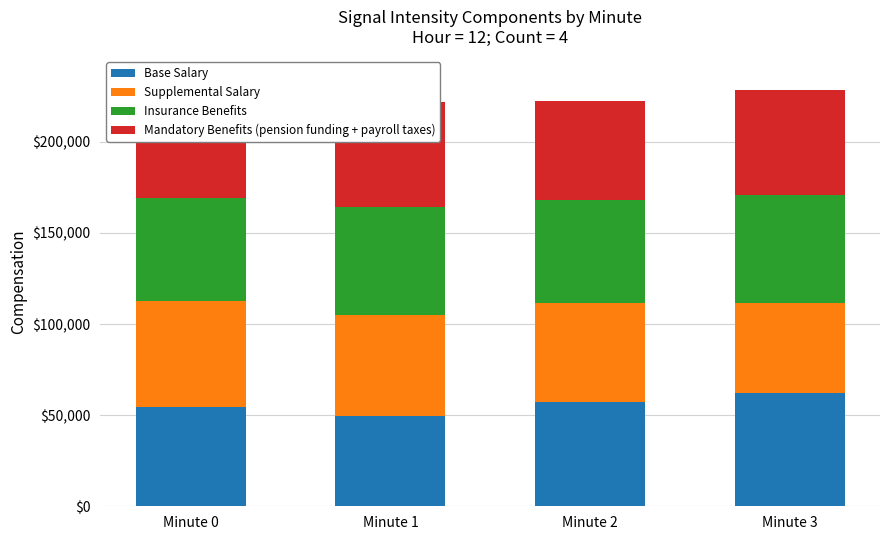

What is the value of the Base Salary bar at the 3rd from the left?

57150.4